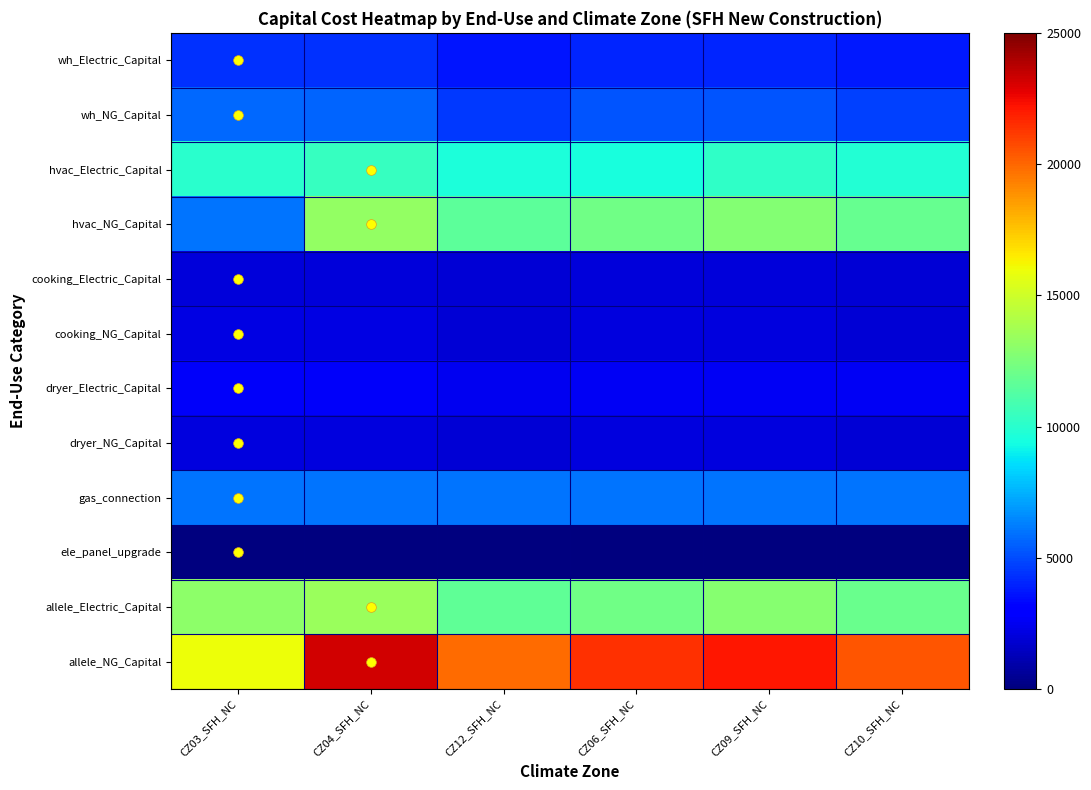

Rank the series by their maximum value, from lowest to highest.

ele_panel_upgrade, cooking_Electric_Capital, dryer_NG_Capital, cooking_NG_Capital, dryer_Electric_Capital, wh_Electric_Capital, wh_NG_Capital, gas_connection, hvac_Electric_Capital, hvac_NG_Capital, allele_Electric_Capital, allele_NG_Capital